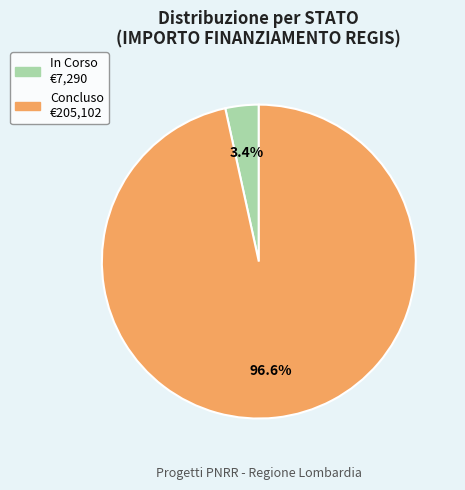

To the nearest percent, what is the difference between the largest and smallest slice percentages?

93%